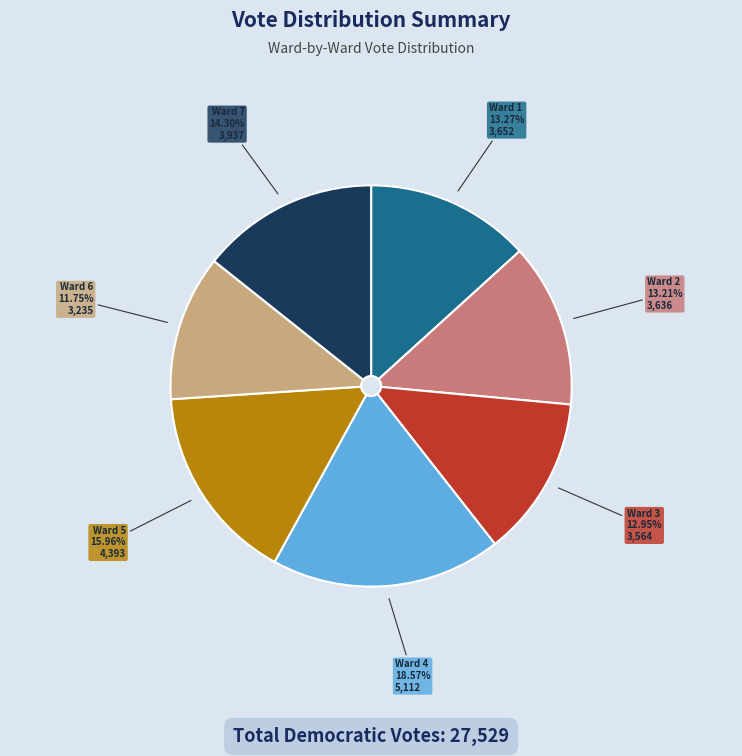

Is there any slice that represents more than half of the pie?

No